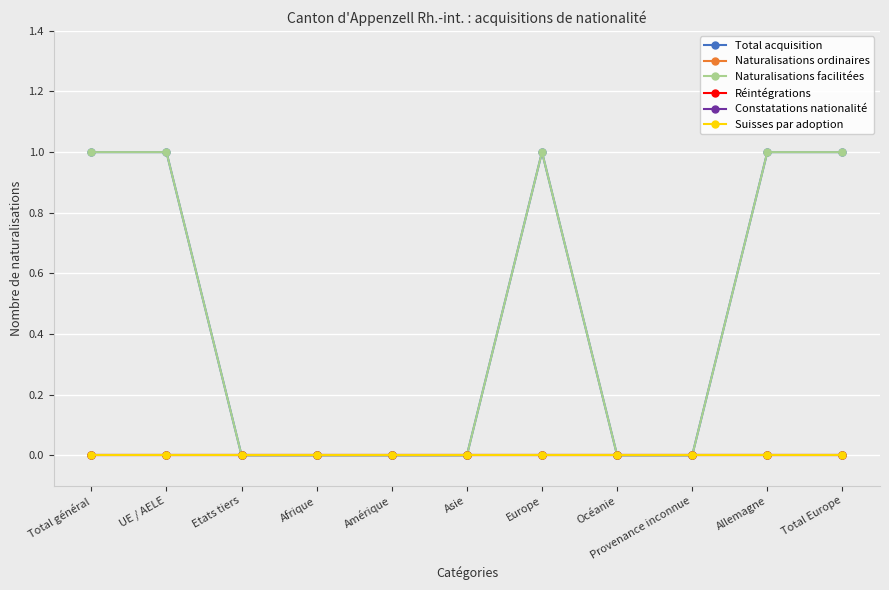

Does the chart have visible grid lines?

Yes